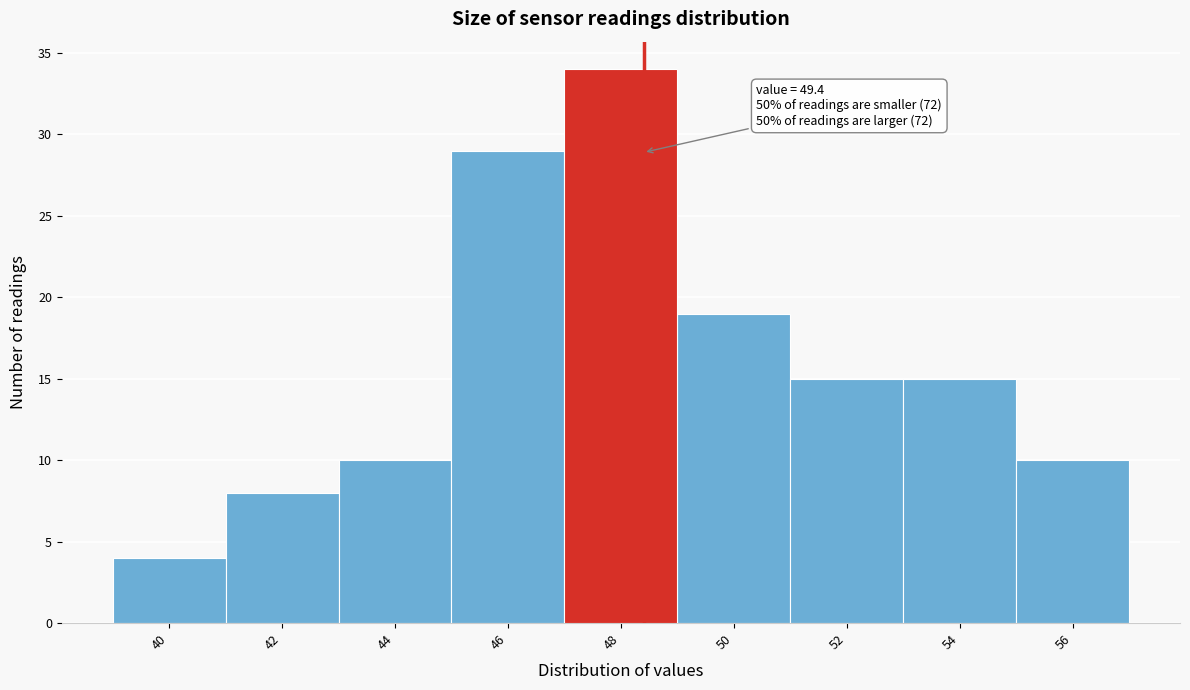

Reading left to right, transcribe all the data shown in this chart.

40=4	42=8	44=10	46=29	48=34	50=19	52=15	54=15	56=10